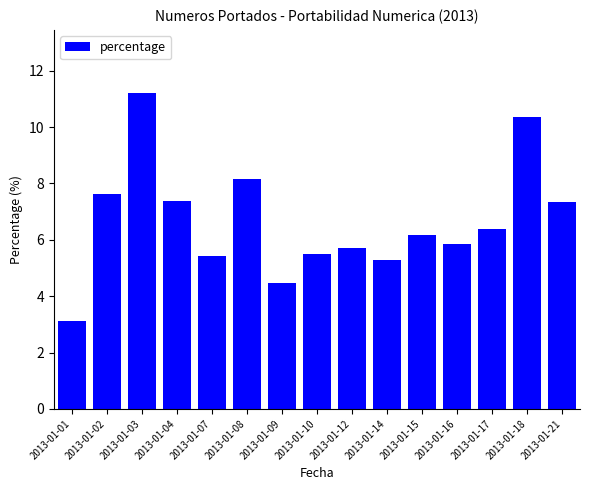

What is the value of the 12th bar from the left?

5.8